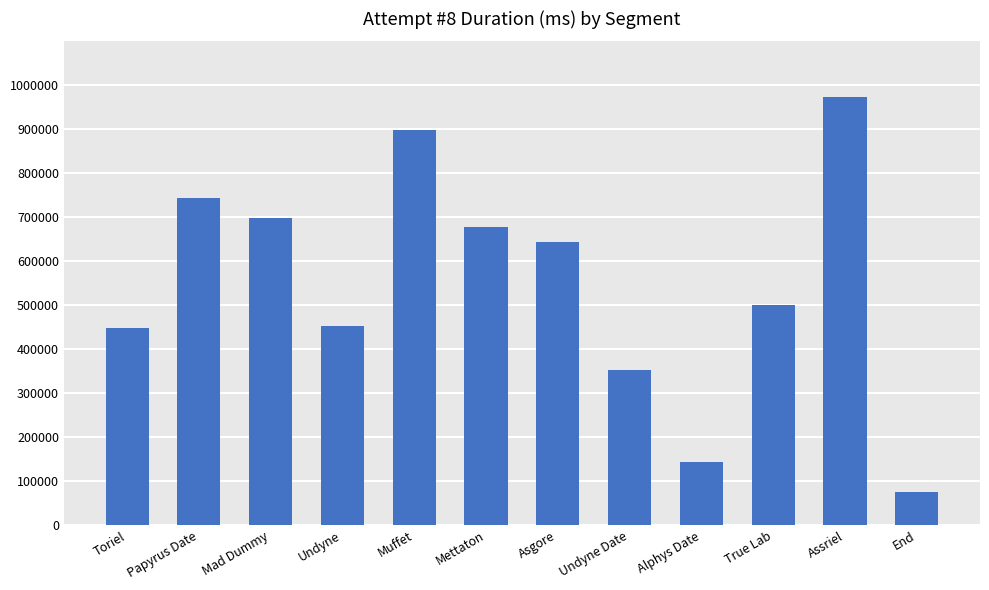

Read the value at True Lab, to the nearest 100.

500200